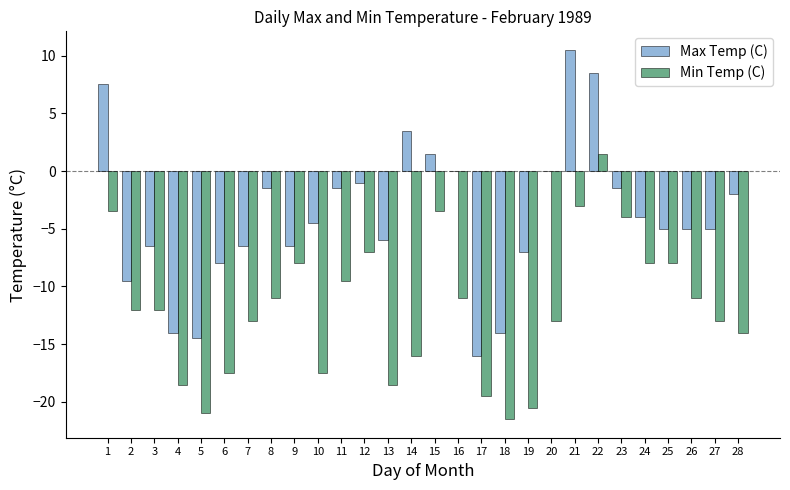

Which series changed the most between 7 and 8?

Max Temp (C)